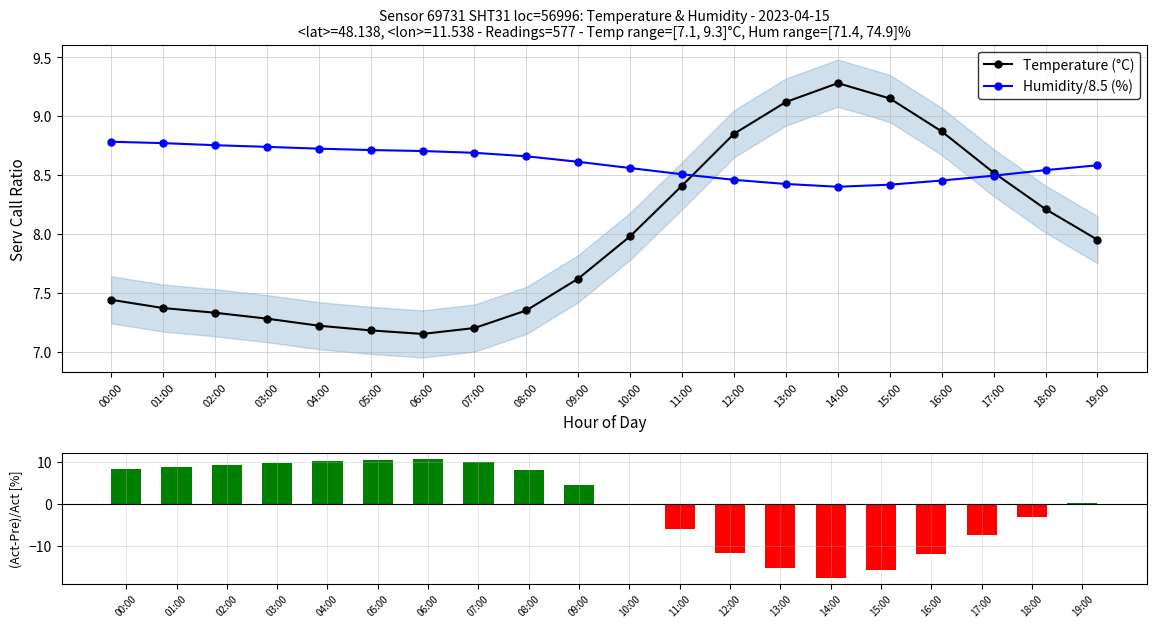

Reading left to right, extract all data points from this chart.

Temperature (°C): 7.4	7.4	7.3	7.3	7.2	7.2	7.2	7.2	7.3	7.6	8.0	8.4	8.8	9.1	9.3	9.2	8.9	8.5	8.2	8.0
Humidity/8.5 (%): 8.8	8.8	8.8	8.7	8.7	8.7	8.7	8.7	8.7	8.6	8.6	8.5	8.5	8.4	8.4	8.4	8.5	8.5	8.5	8.6
(Hum-Temp*8.5)/Hum [%]: 8.2	8.8	9.1	9.6	10.1	10.5	10.7	10.0	8.0	4.4	-0.4	-6.0	-11.7	-15.4	-17.6	-15.8	-12.1	-7.4	-3.2	0.2